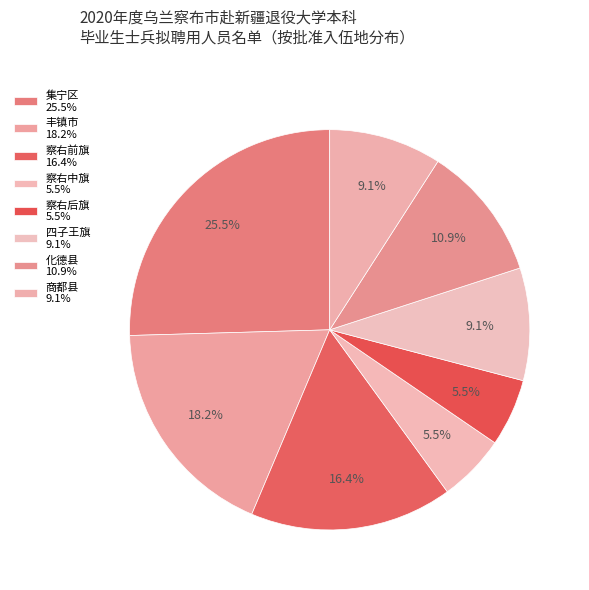

Do 商都县 and 察右中旗 together represent more than half of the pie?

No